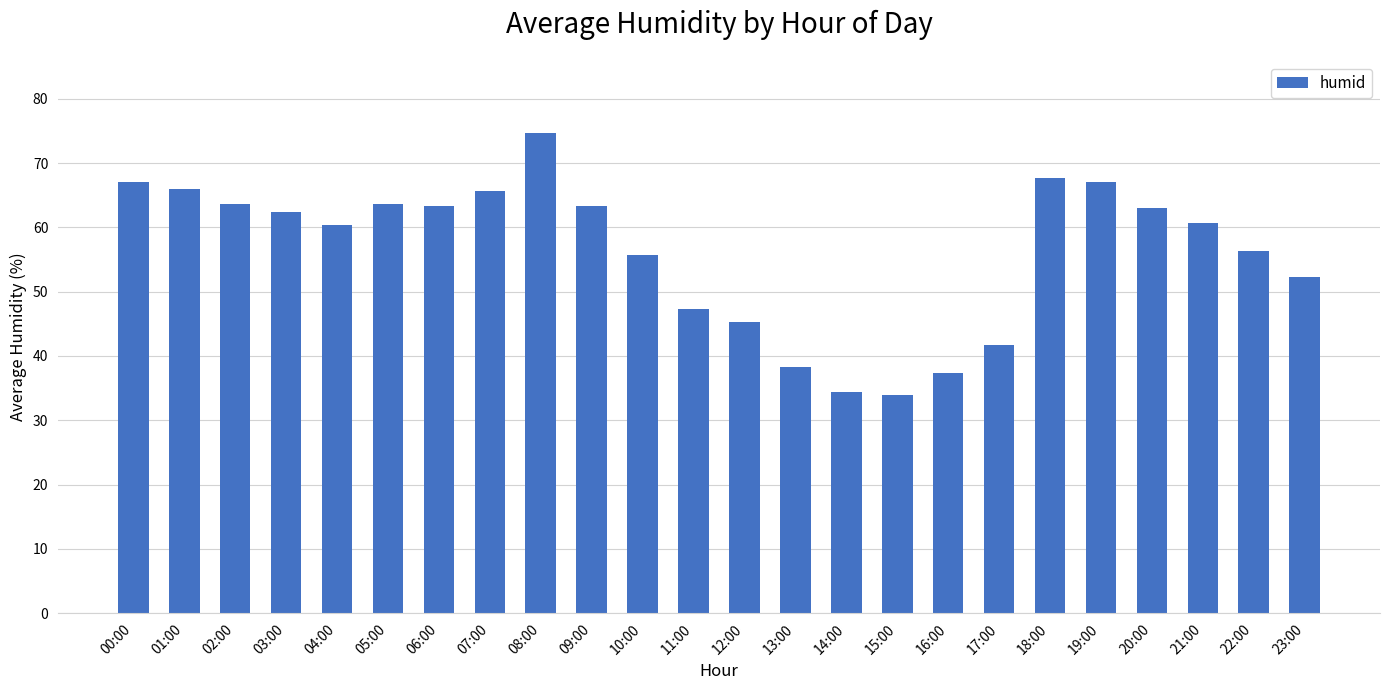

What position from the right is 05:00?

19